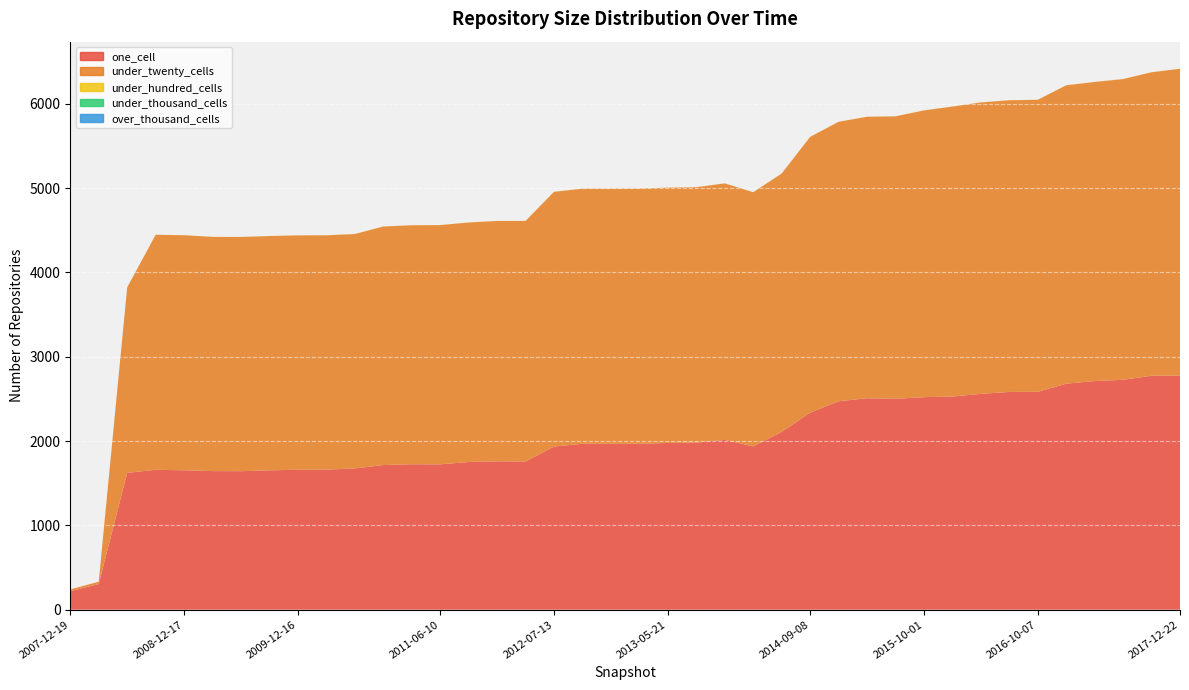

Reading right to left, what are all the values shown in this chart?

one_cell: 2777	2775	2727	2712	2681	2584	2583	2560	2528	2521	2501	2508	2472	2337	2109	1937	2014	1982	1978	1968	1968	1968	1935	1758	1760	1752	1724	1725	1716	1676	1661	1660	1653	1643	1644	1654	1659	1624	304	220
under_twenty_cells: 3639	3600	3567	3548	3539	3464	3460	3457	3440	3401	3351	3339	3315	3271	3064	3015	3043	3029	3028	3027	3026	3026	3022	2853	2851	2841	2838	2835	2829	2780	2780	2780	2779	2778	2778	2788	2788	2199	28	21
under_hundred_cells: 1	1	1	1	1	1	1	1	1	1	1	1	1	1	1	1	1	1	1	1	1	1	1	1	1	1	1	1	1	1	1	1	1	1	1	1	1	0	0	0
under_thousand_cells: 0	0	0	0	0	0	0	0	0	0	0	0	0	0	0	0	0	0	0	0	0	0	0	0	0	0	0	0	0	0	0	0	0	0	0	0	0	0	0	0
over_thousand_cells: 0	0	0	0	0	0	0	0	0	0	0	0	0	0	0	0	0	0	0	0	0	0	0	0	0	0	0	0	0	0	0	0	0	0	0	0	0	0	0	0